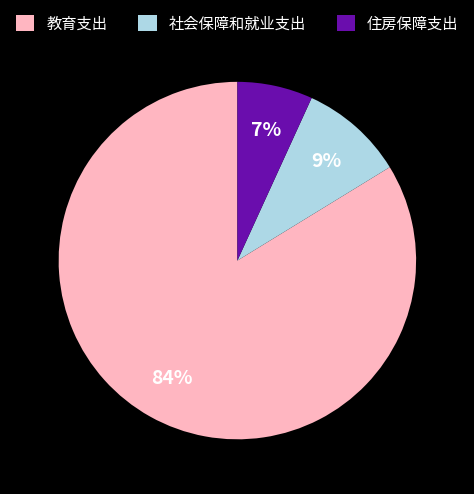

To the nearest percent, what is the difference between the largest and smallest slice percentages?

77%